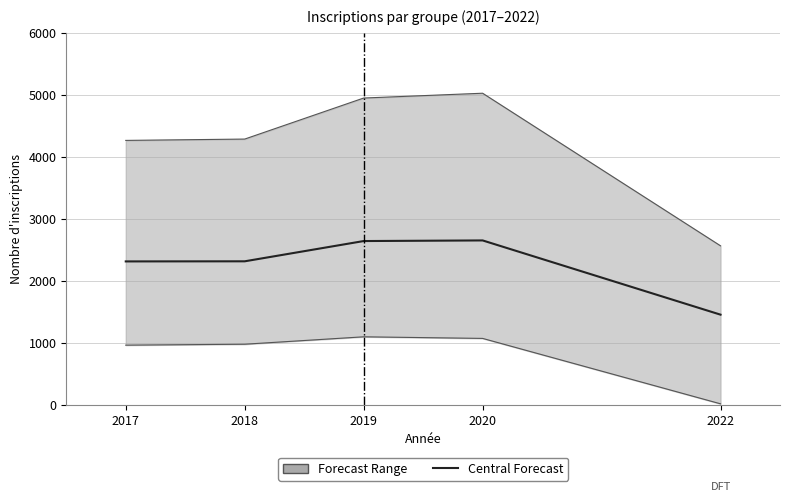

Between 2019 and 2022, which is larger?

2019